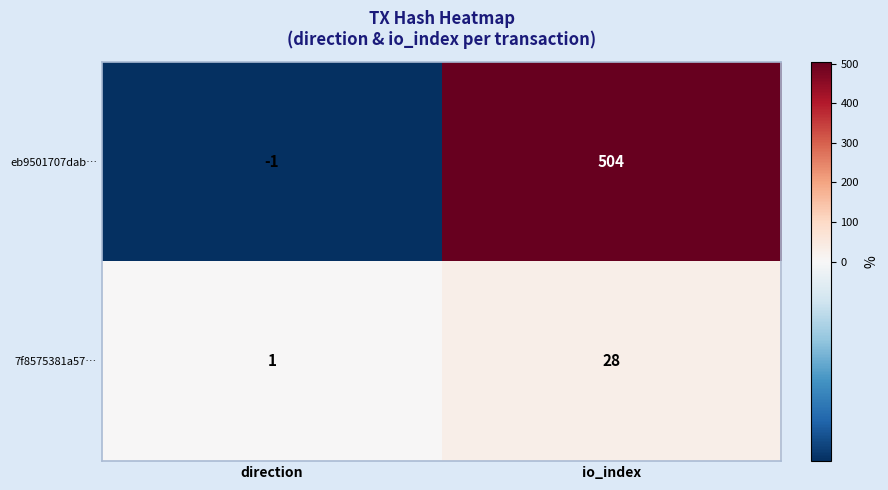

The 7f8575381a57… series shows 2 at direction. True or false?

False